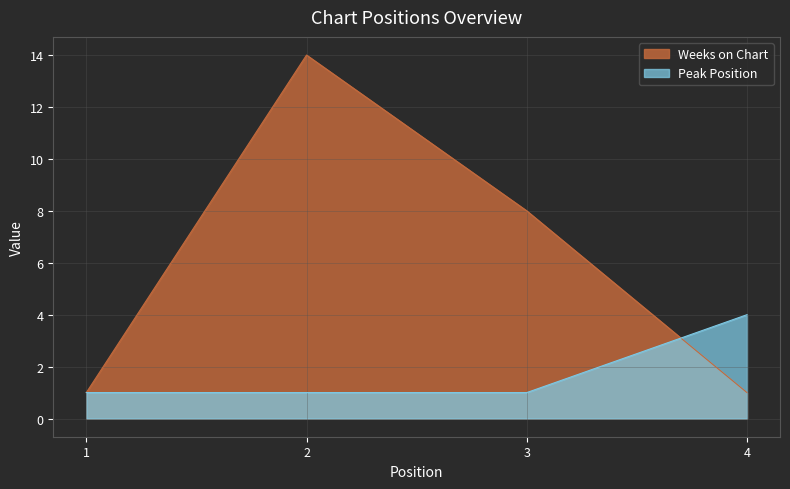

Which series has the largest range (max minus min)?

Weeks on Chart